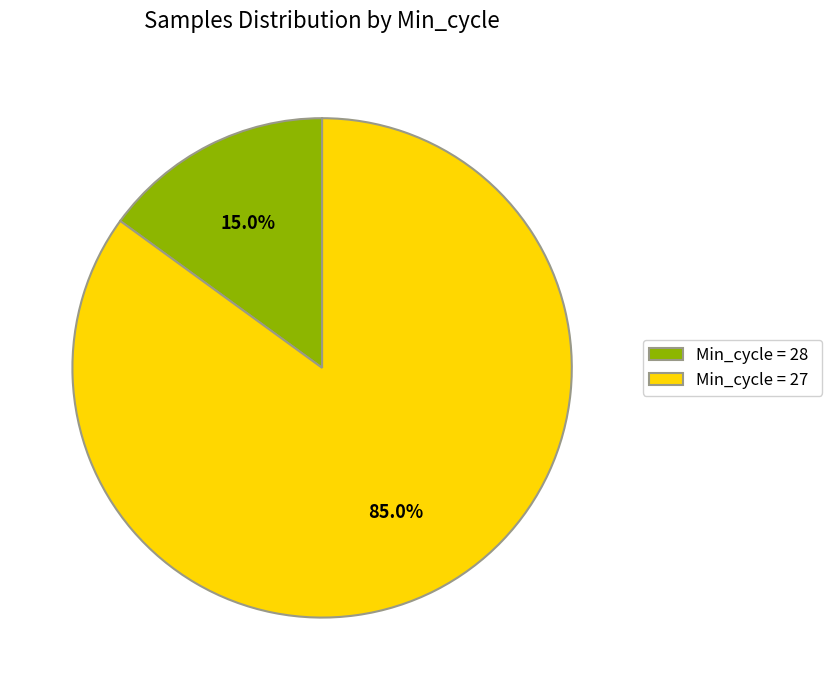

Rank the categories by value from lowest to highest.

Min_cycle = 28, Min_cycle = 27